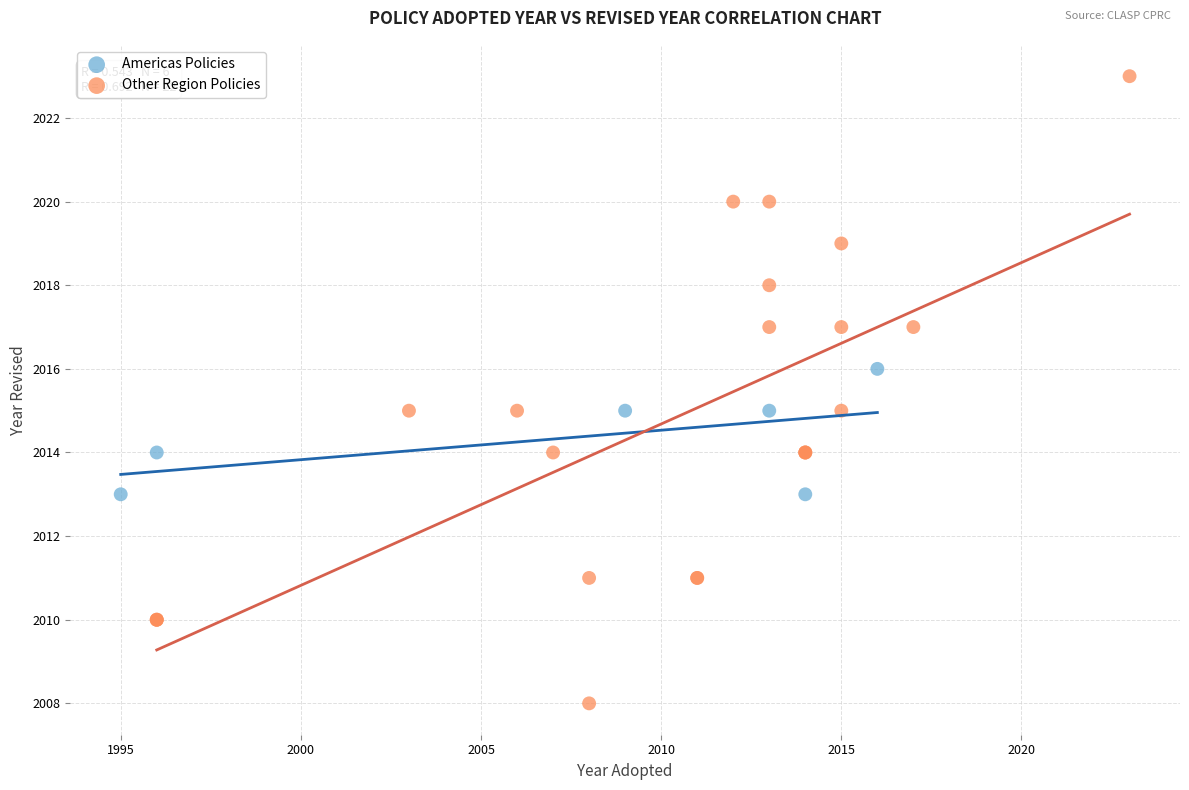

Which series has the widest spread of Y values?

Other Region Policies